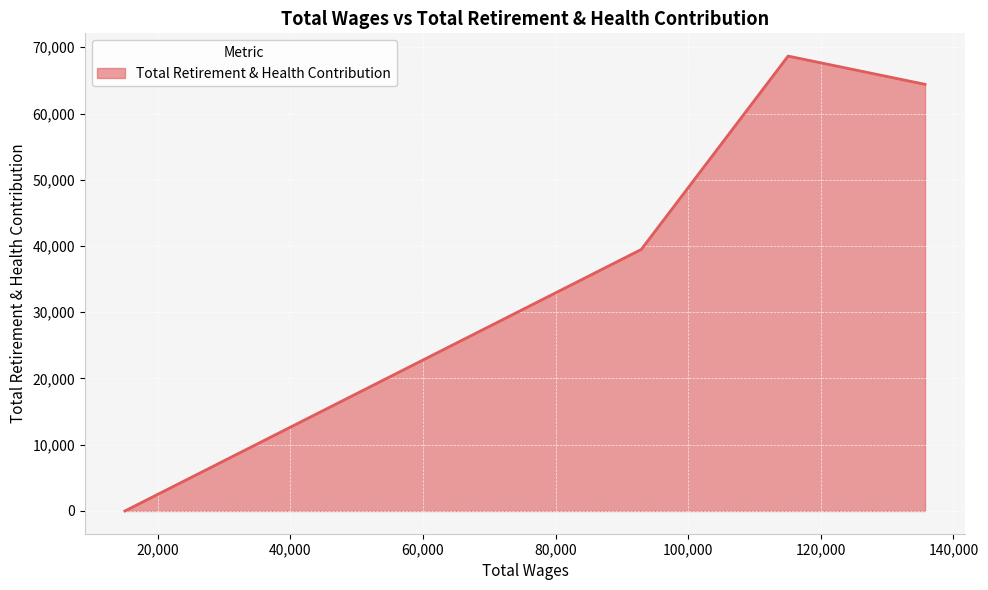

True or false: there are more than 2 points higher than both neighbors.

False